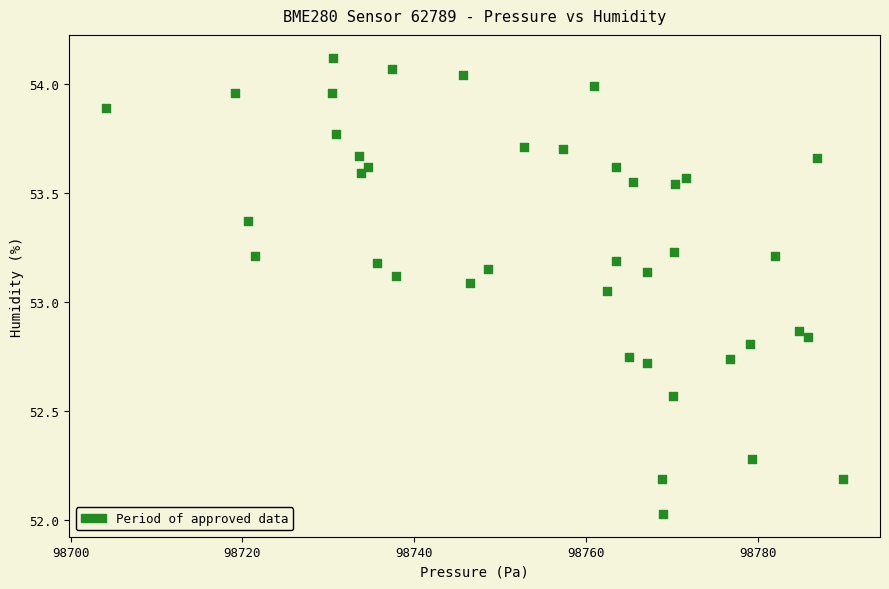

What is the range of Y values (max minus min)?

2.1